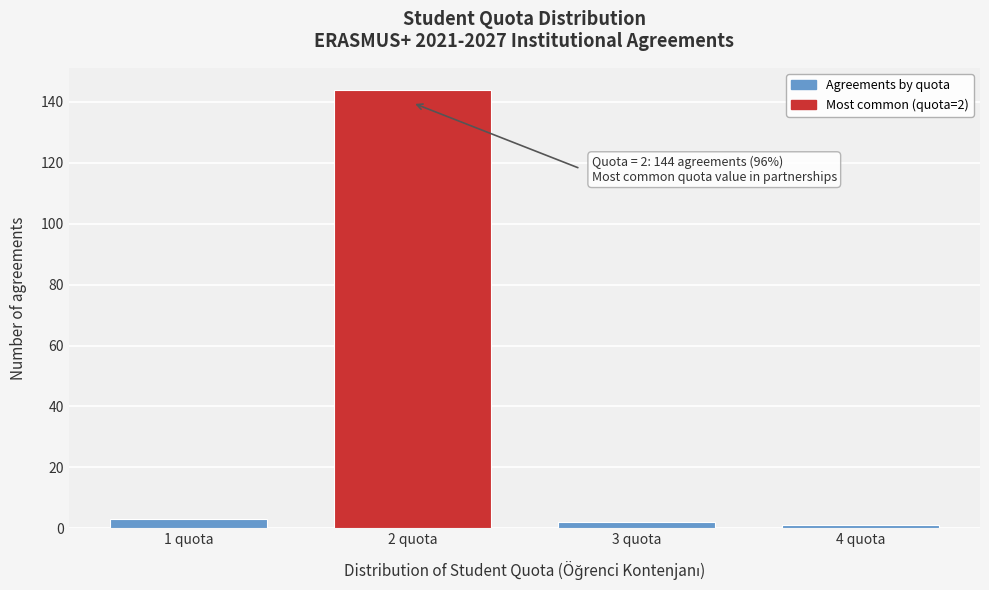

Reading right to left, list all the values displayed in this chart.

1	2	144	3